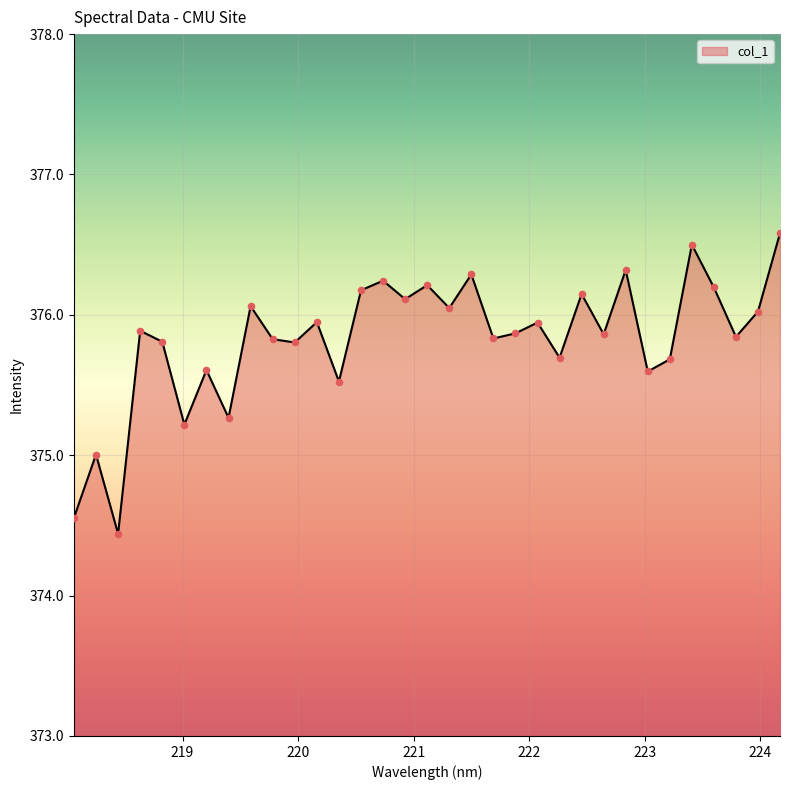

What is the smallest value displayed?

374.4